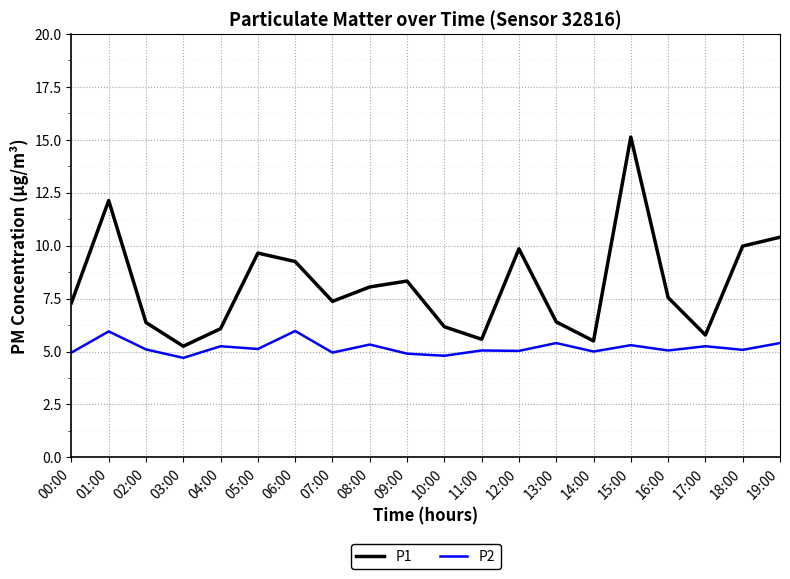

At which label does P1 first exceed 7?

00:00